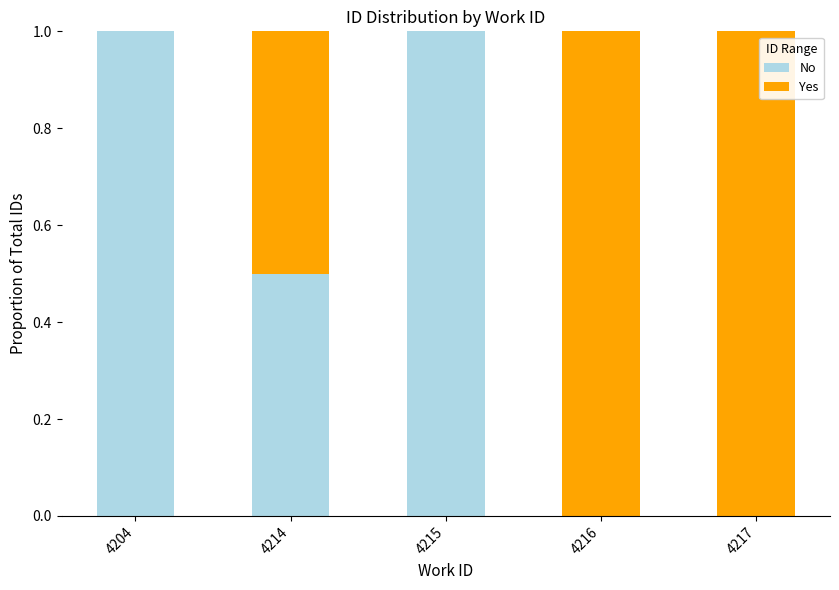

Reading left to right, transcribe the values for No.

4204=1.0	4214=0.5	4215=1.0	4216=0.0	4217=0.0